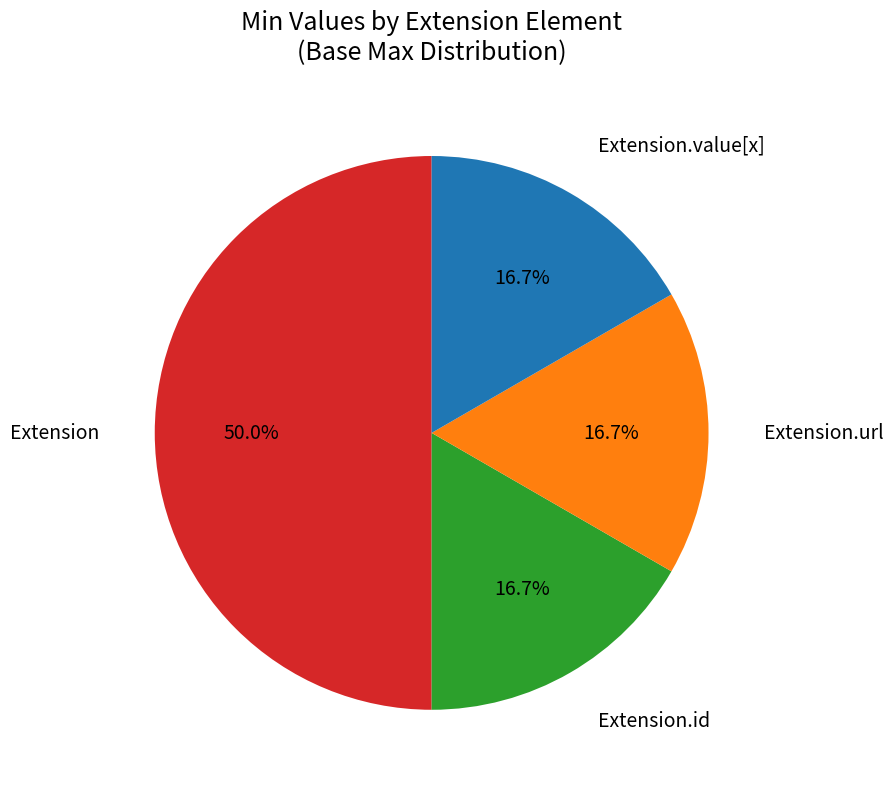

How many slices are in this pie chart?

4